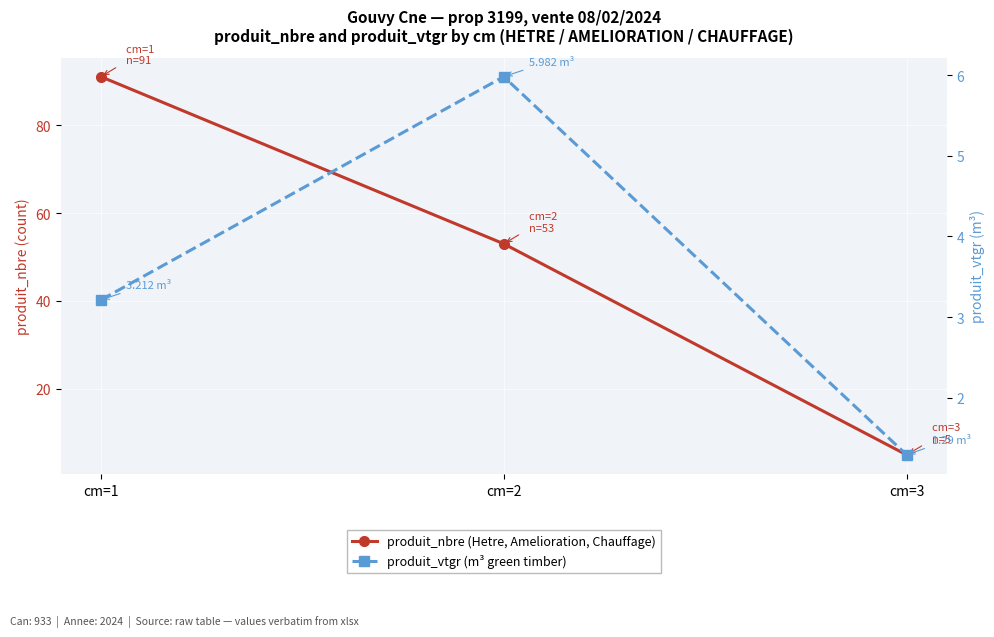

What is the value of the produit_vtgr (m³ green timber) point at the 2nd from the left?

6.0